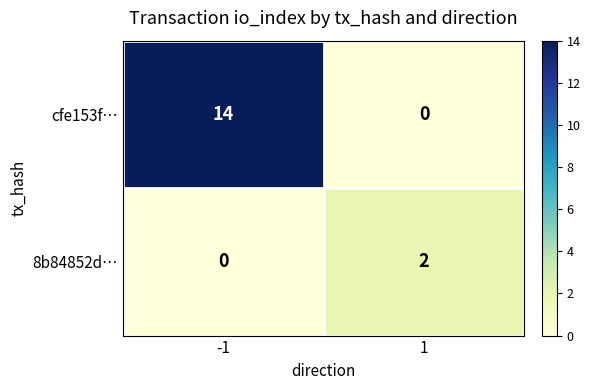

Reading left to right, list all the values displayed in this chart.

cfe153f…: 14	0
8b84852d…: 0	2